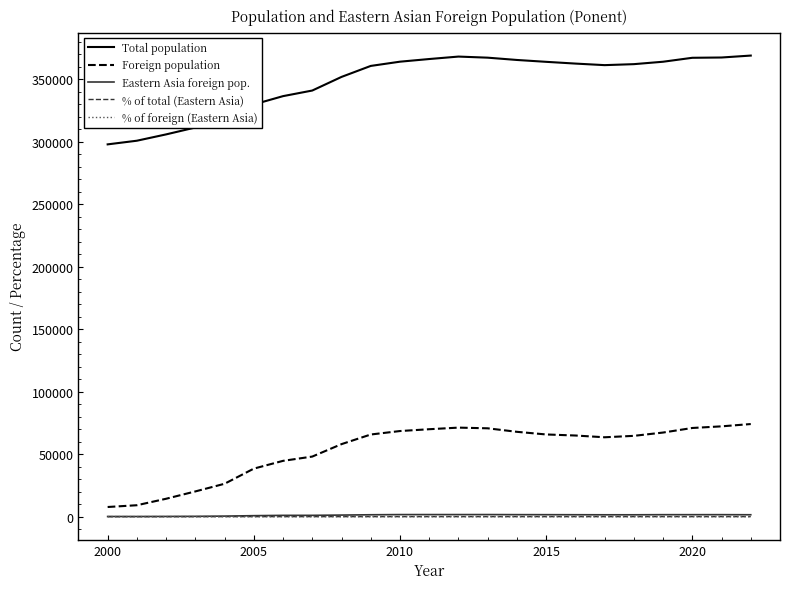

True or false: % of foreign (Eastern Asia) and Total population intersect in this chart.

False